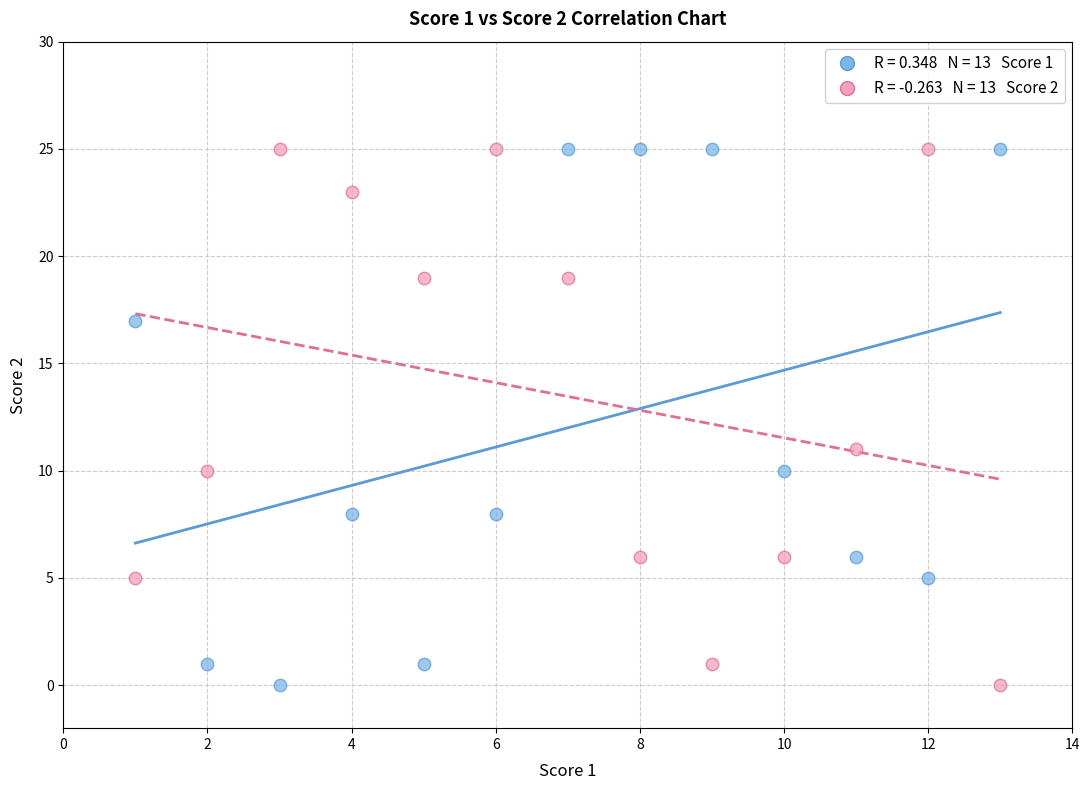

Across all series, what Y value is closest to 12?

11